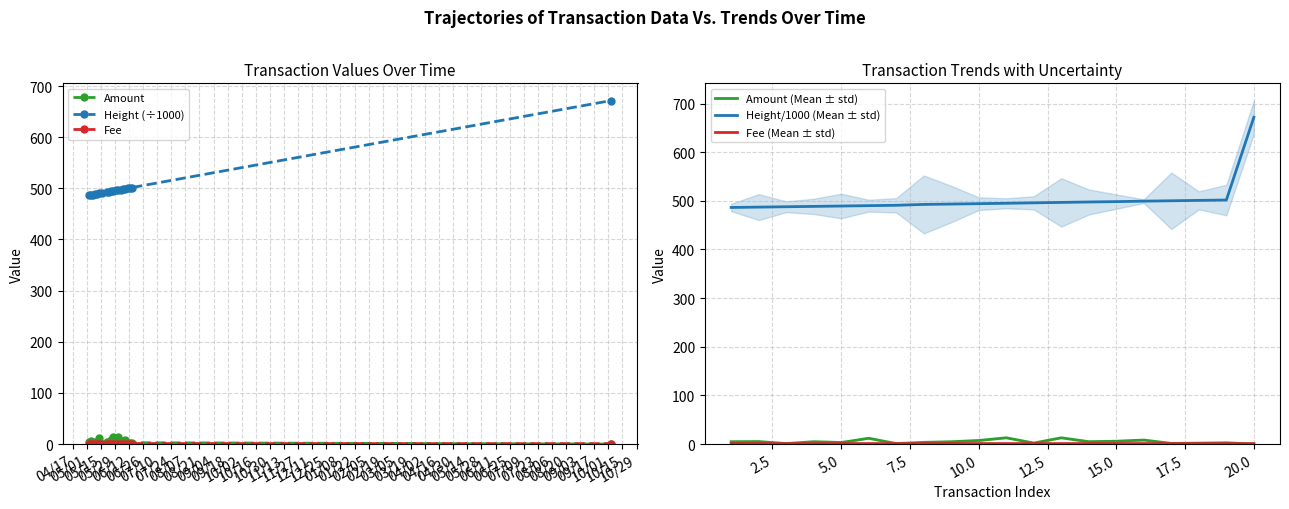

What is the value of the Height (÷1000) point at the 20th from the left?

671.8